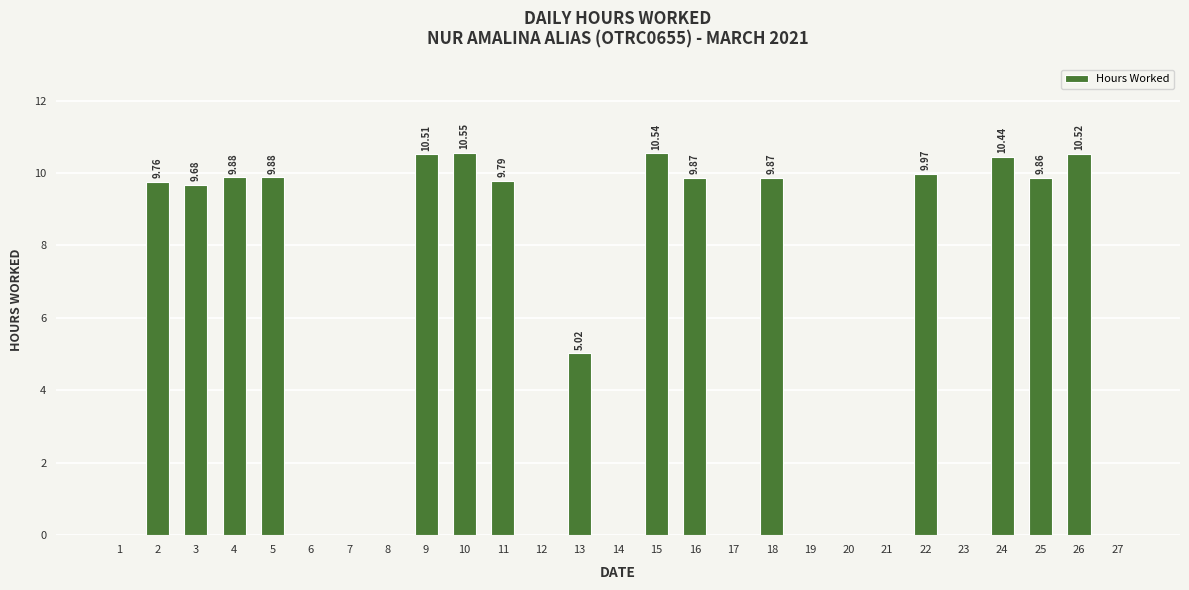

Reading left to right, transcribe all the data shown in this chart.

1=0.0	2=9.8	3=9.7	4=9.9	5=9.9	6=0.0	7=0.0	8=0.0	9=10.5	10=10.6	11=9.8	12=0.0	13=5.0	14=0.0	15=10.5	16=9.9	17=0.0	18=9.9	19=0.0	20=0.0	21=0.0	22=10.0	23=0.0	24=10.4	25=9.9	26=10.5	27=0.0